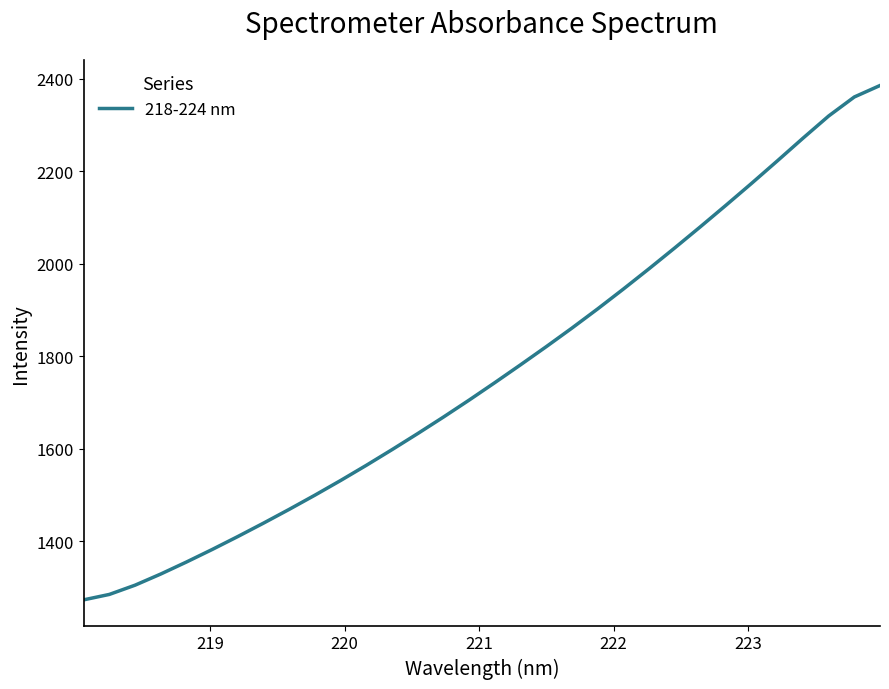

What is the difference between the maximum and minimum values?

1112.6